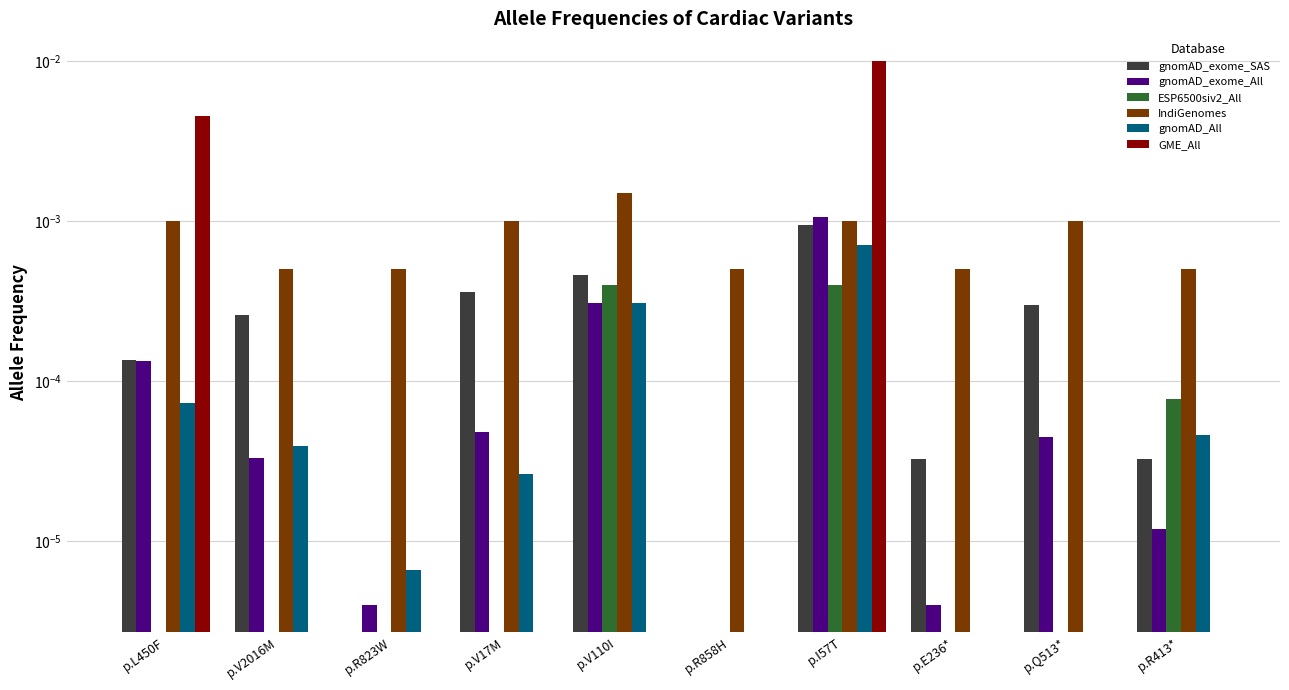

Between p.I57T and p.R413*, which is larger?

p.I57T